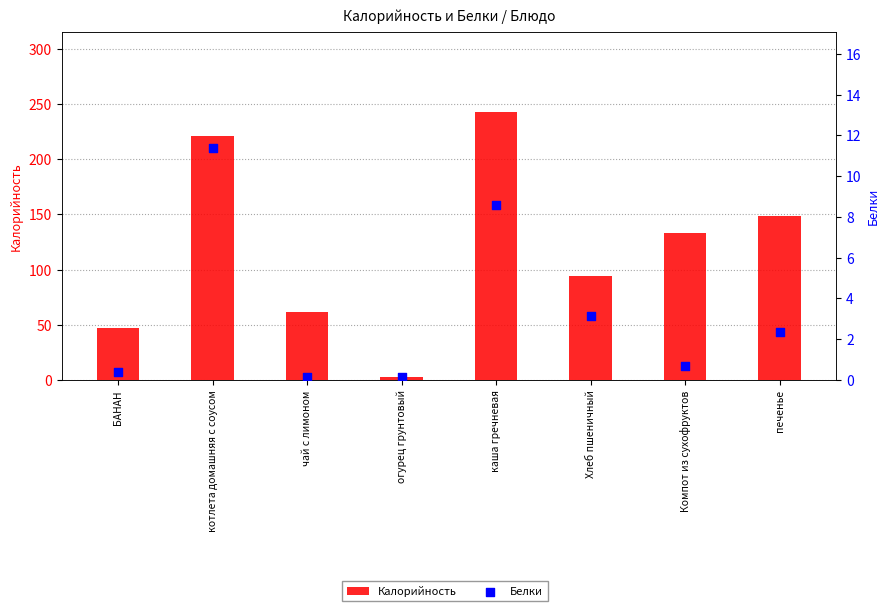

Which series contains the lowest Y value?

Белки